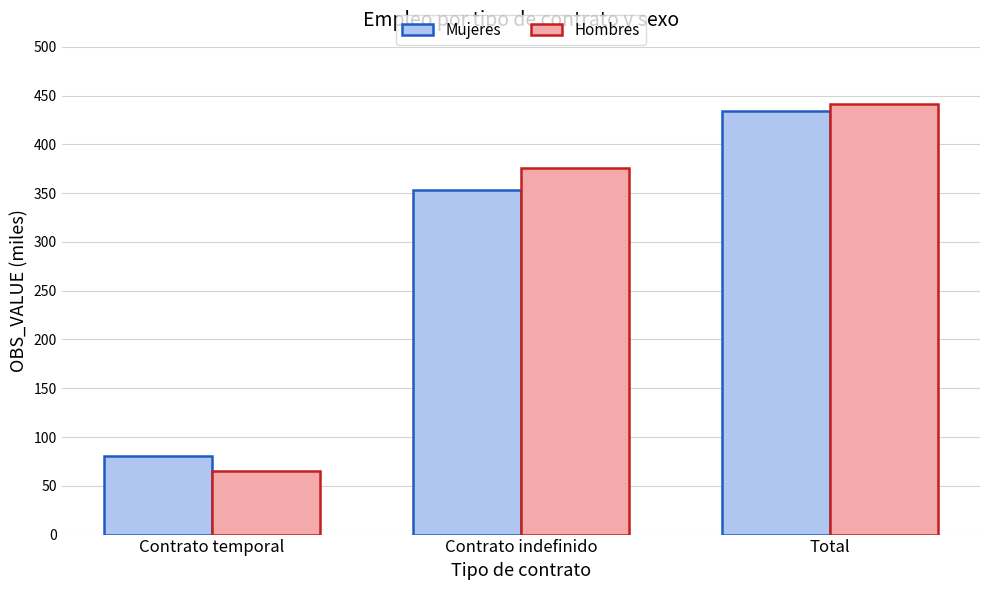

Which series has the widest spread of values?

Hombres